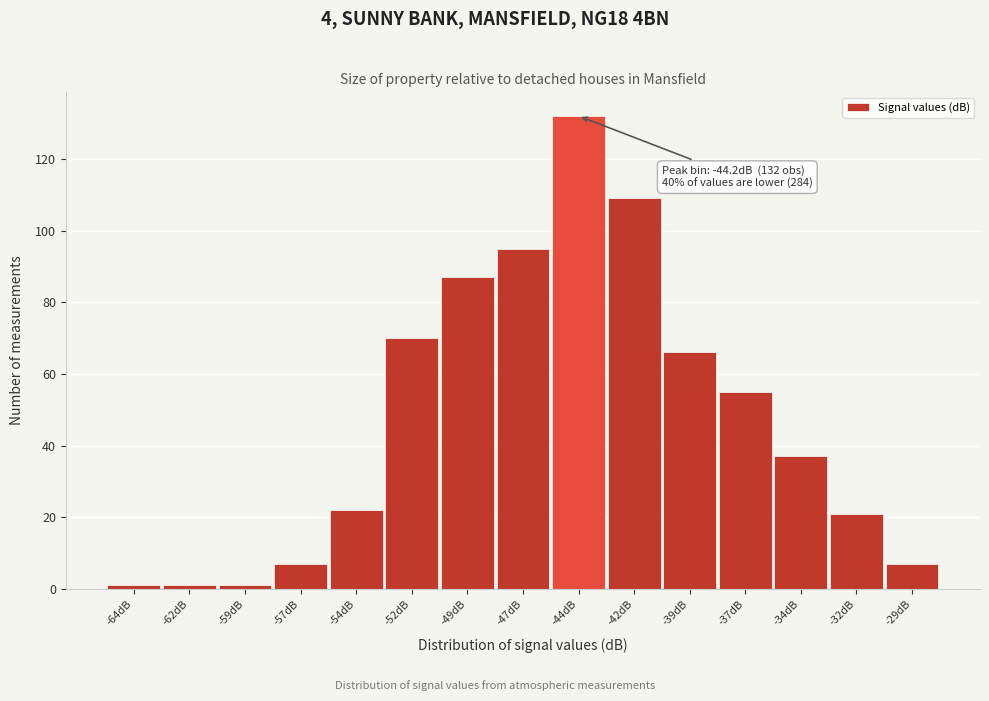

Over which range of the x-axis is the bar tallest?

-45.5 to -43.0